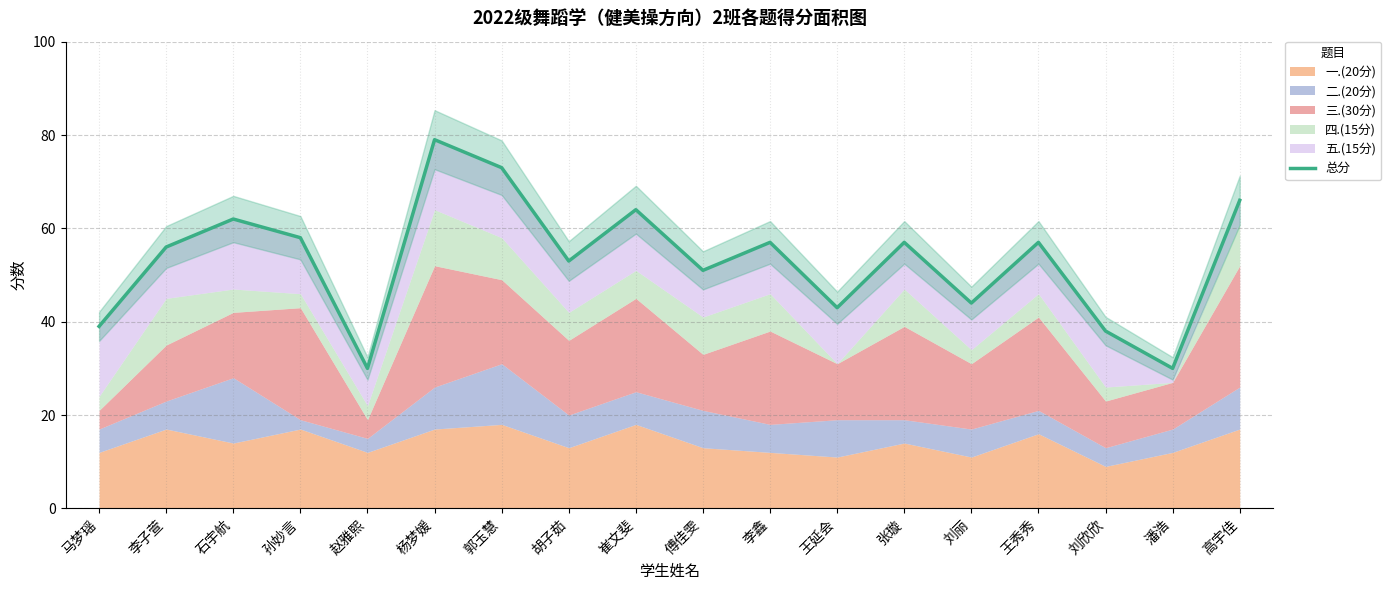

What is the average value?

53